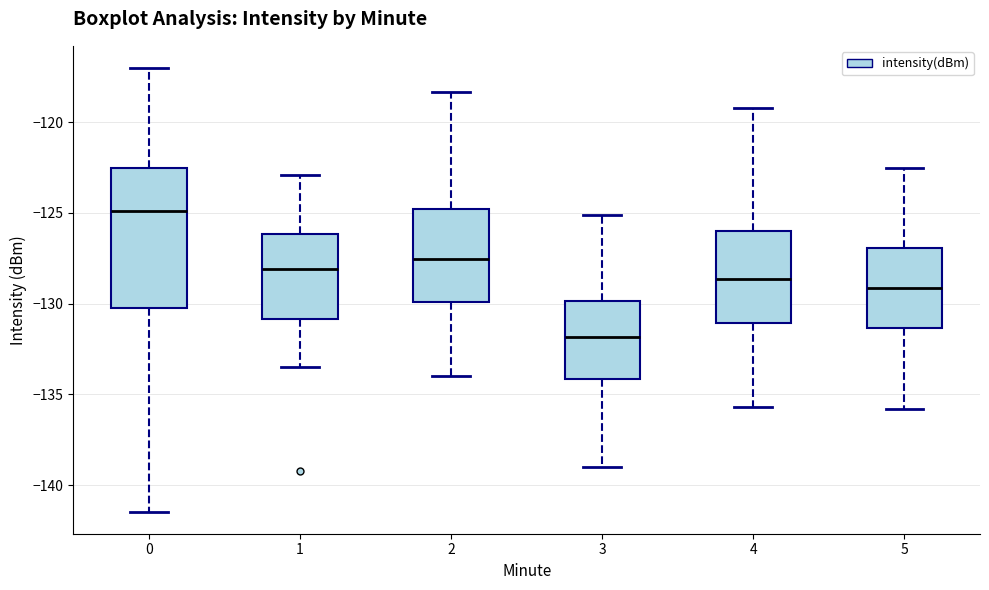

Comparing the boxes themselves (not the whiskers), which one is the tallest?

0